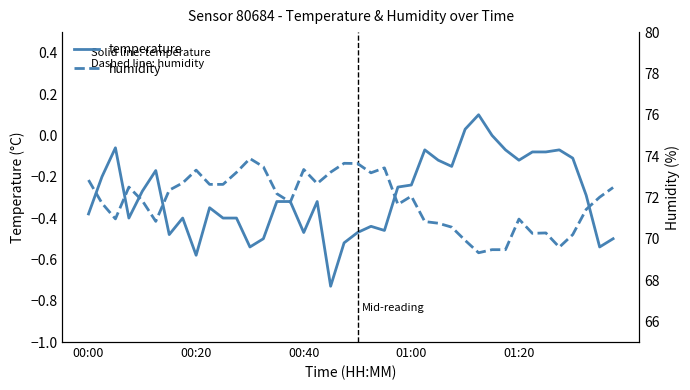

List the series in order of their peak value, lowest first.

temperature, humidity